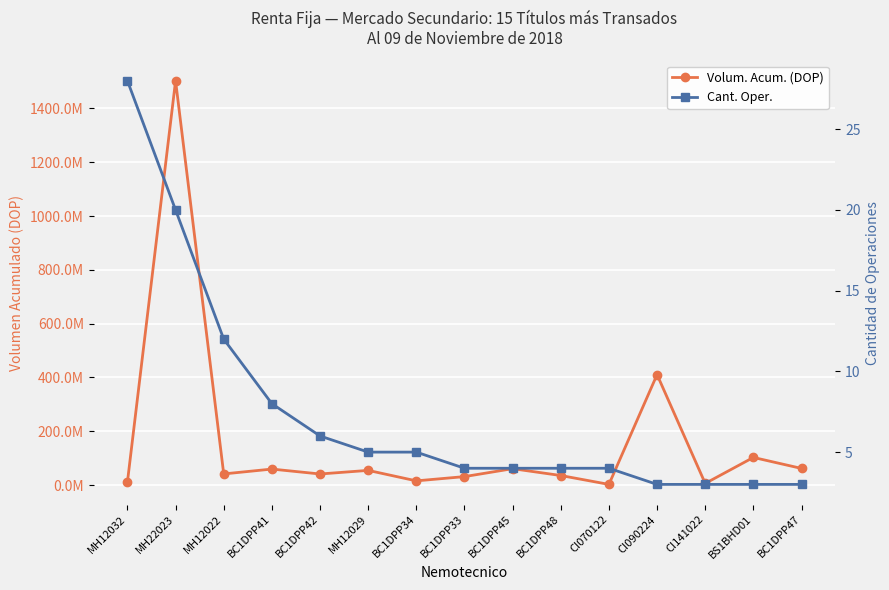

What is the average value of the Volum. Acum. (DOP) series?

162370607.7